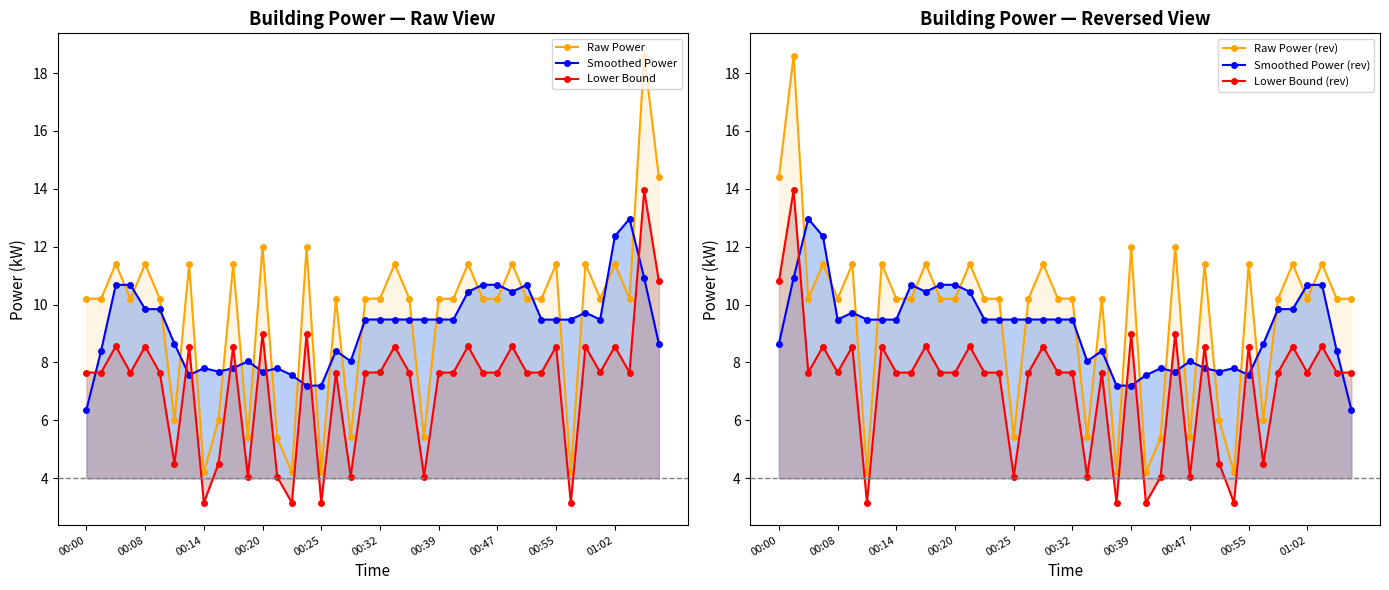

How many lines are shown in the chart?

6